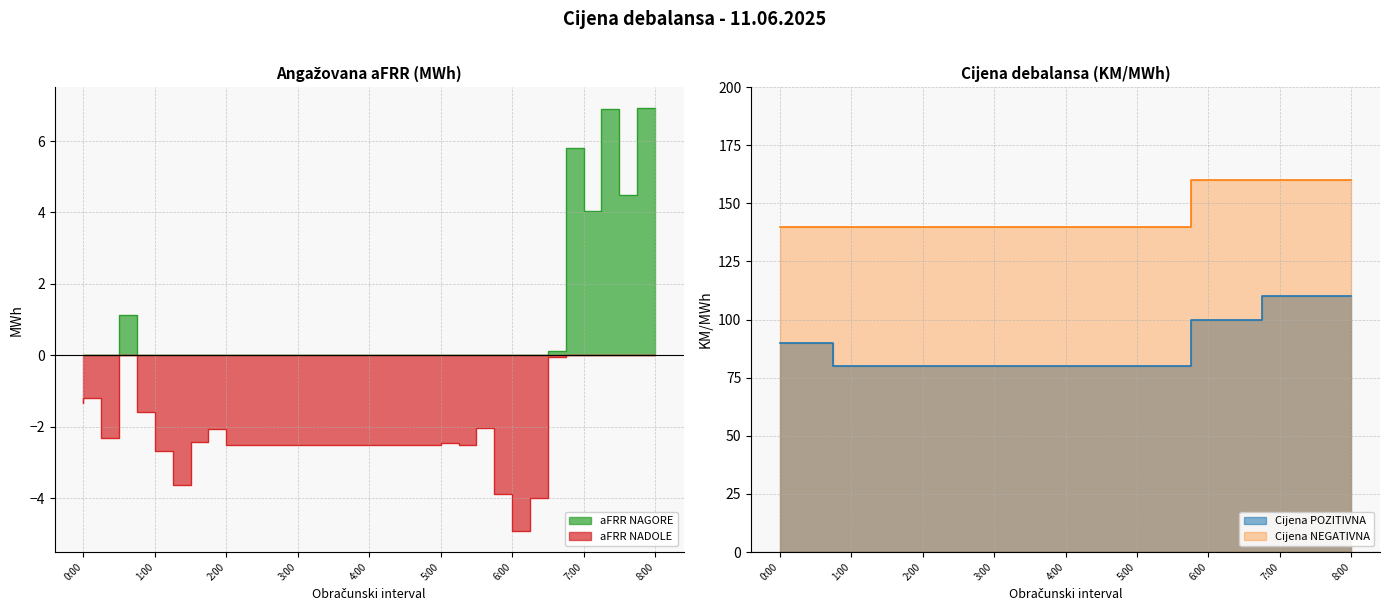

What value does the Cijena POZITIVNA series have at 8:00?

110.0